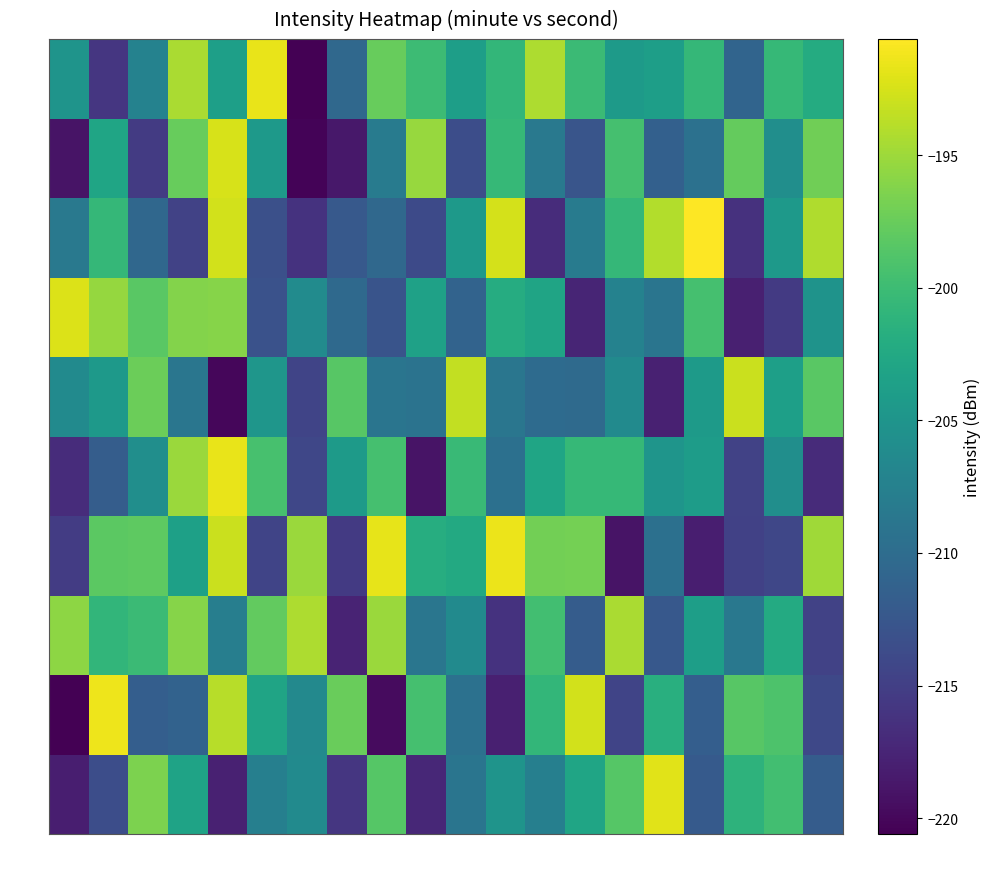

Reading right to left, what are all the values shown in this chart?

0: 38=-211.8	36=-199.7	34=-201.2	32=-212.1	30=-191.9	28=-198.5	26=-203.0	24=-207.7	22=-205.1	20=-208.9	18=-217.2	16=-198.6	14=-215.8	12=-206.2	10=-207.6	8=-217.8	6=-203.2	4=-196.6	2=-213.5	0=-218.0
1: 38=-214.1	36=-199.0	34=-198.4	32=-211.7	30=-201.7	28=-214.4	26=-192.7	24=-200.8	22=-217.9	20=-209.4	18=-199.4	16=-219.7	14=-197.4	12=-206.5	10=-203.1	8=-193.9	6=-211.2	4=-211.7	2=-191.4	0=-220.6
2: 38=-214.7	36=-202.2	34=-208.6	32=-203.8	30=-212.4	28=-194.5	26=-211.9	24=-199.7	22=-216.2	20=-206.2	18=-208.8	16=-195.1	14=-217.5	12=-194.3	10=-197.9	8=-207.8	6=-196.0	4=-200.1	2=-200.9	0=-195.7
3: 38=-194.9	36=-214.2	34=-214.8	32=-218.1	30=-209.5	28=-219.0	26=-196.9	24=-197.0	22=-191.5	20=-202.4	18=-201.9	16=-191.7	14=-215.5	12=-195.1	10=-214.4	8=-193.0	6=-203.6	4=-198.1	2=-198.2	0=-215.2
4: 38=-216.9	36=-205.8	34=-214.7	32=-204.0	30=-204.9	28=-200.5	26=-200.5	24=-202.9	22=-209.6	20=-200.2	18=-219.1	16=-199.4	14=-204.3	12=-214.2	10=-199.4	8=-191.7	6=-195.1	4=-205.8	2=-211.7	0=-216.8
5: 38=-198.3	36=-203.7	34=-193.0	32=-204.2	30=-217.8	28=-206.2	26=-210.2	24=-210.2	22=-208.8	20=-193.3	18=-209.2	16=-209.0	14=-198.4	12=-214.5	10=-204.8	8=-220.0	6=-208.8	4=-197.4	2=-204.5	0=-206.2
6: 38=-205.2	36=-215.5	34=-218.0	32=-199.4	30=-208.9	28=-207.3	26=-217.5	24=-203.1	22=-202.1	20=-211.1	18=-203.5	16=-212.8	14=-210.3	12=-206.2	10=-213.0	8=-196.0	6=-196.2	4=-198.3	2=-195.4	0=-192.2
7: 38=-194.2	36=-204.5	34=-216.3	32=-190.6	30=-194.1	28=-200.6	26=-208.2	24=-216.8	22=-192.5	20=-204.5	18=-213.9	16=-210.4	14=-212.2	12=-216.2	10=-213.3	8=-192.7	6=-214.7	4=-210.6	2=-200.7	0=-208.5
8: 38=-197.1	36=-205.8	34=-197.7	32=-209.5	30=-211.4	28=-199.5	26=-212.7	24=-208.5	22=-200.5	20=-213.5	18=-195.2	16=-208.1	14=-218.7	12=-220.3	10=-204.5	8=-192.5	6=-197.6	4=-215.4	2=-203.0	0=-219.0
9: 38=-202.2	36=-200.5	34=-210.9	32=-200.6	30=-203.7	28=-204.2	26=-200.1	24=-194.3	22=-200.7	20=-203.8	18=-200.0	16=-197.5	14=-210.4	12=-220.6	10=-191.7	8=-203.7	6=-194.4	4=-207.3	2=-215.8	0=-205.1